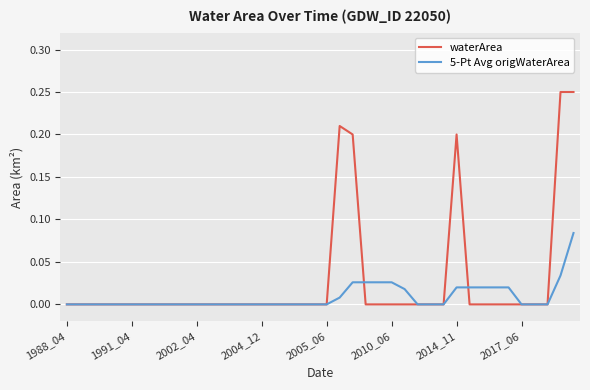

Which series has the largest total across all categories?

waterArea